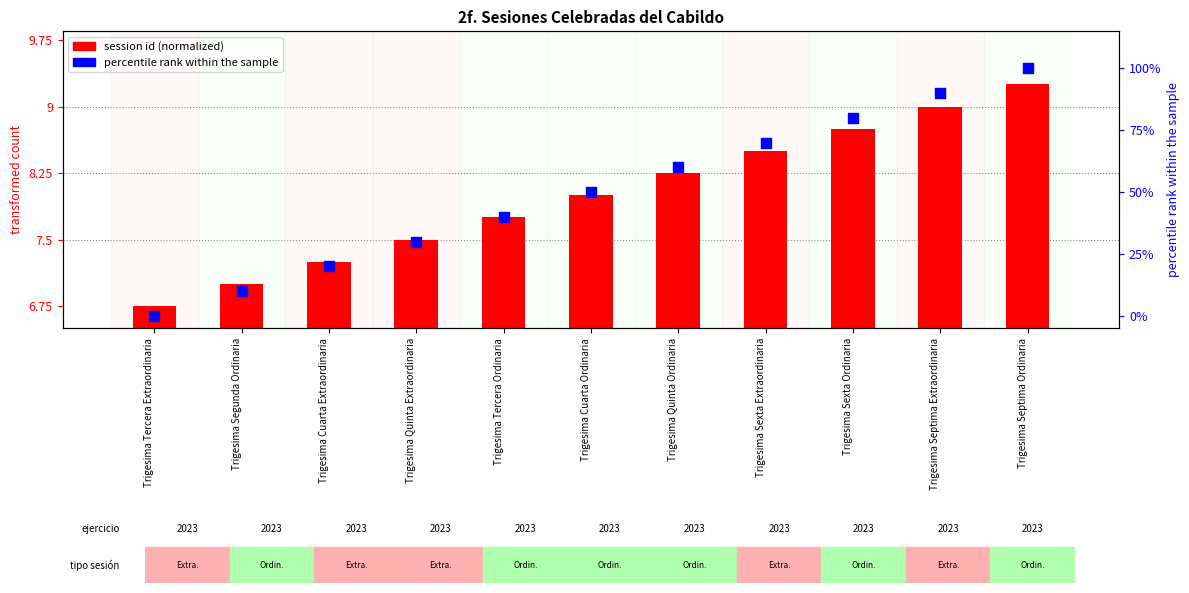

What are all the series names shown in the legend?

session id (normalized), percentile rank within the sample